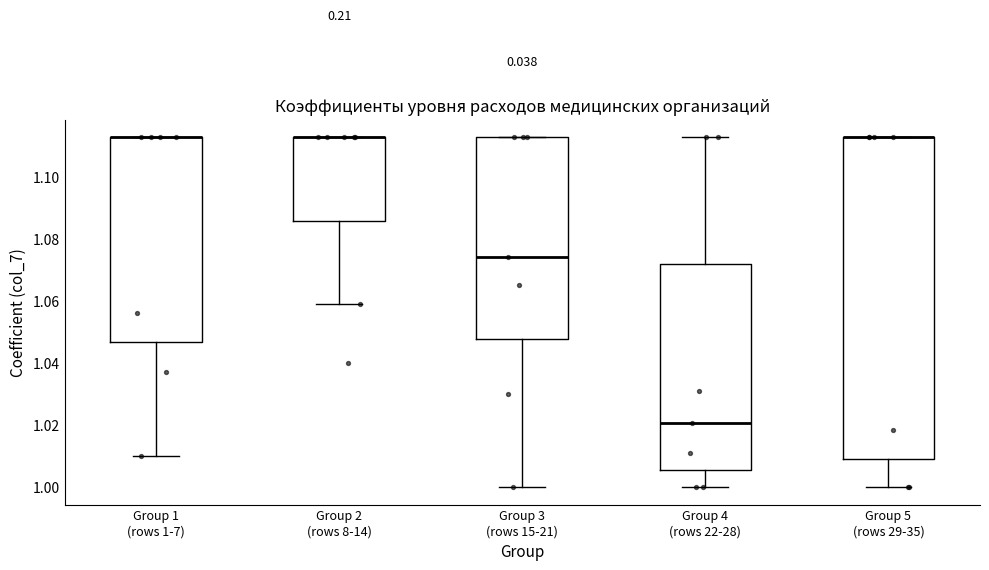

Comparing the boxes themselves (not the whiskers), which one is the tallest?

Group 5 (rows 29-35)